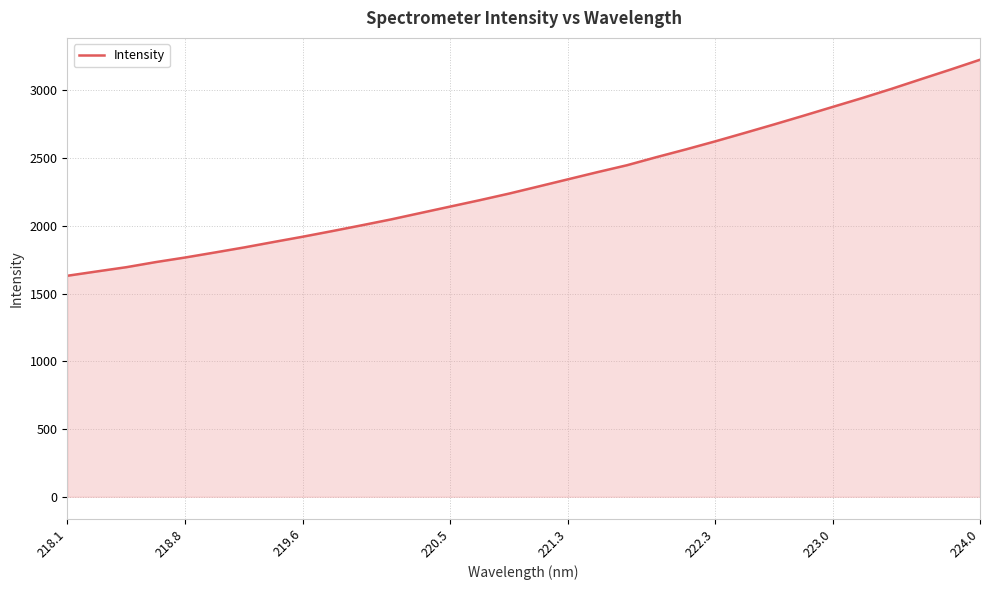

What is the smallest value displayed?

1631.3